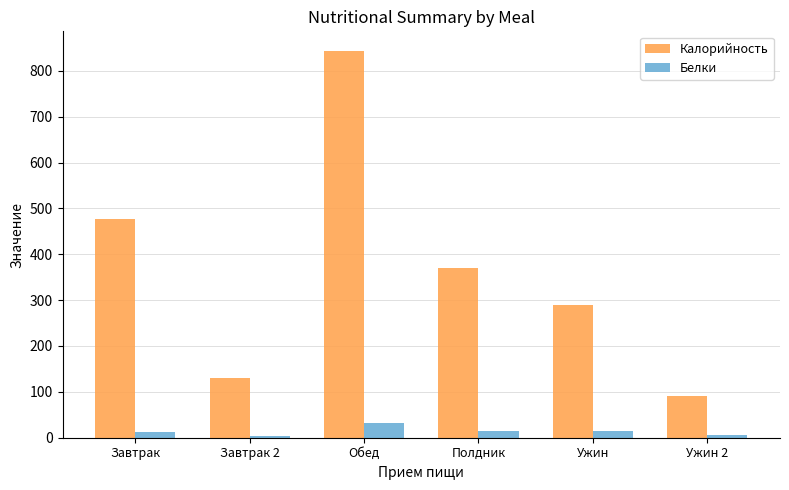

What is the value of the Белки bar at the 5th from the left?

15.6